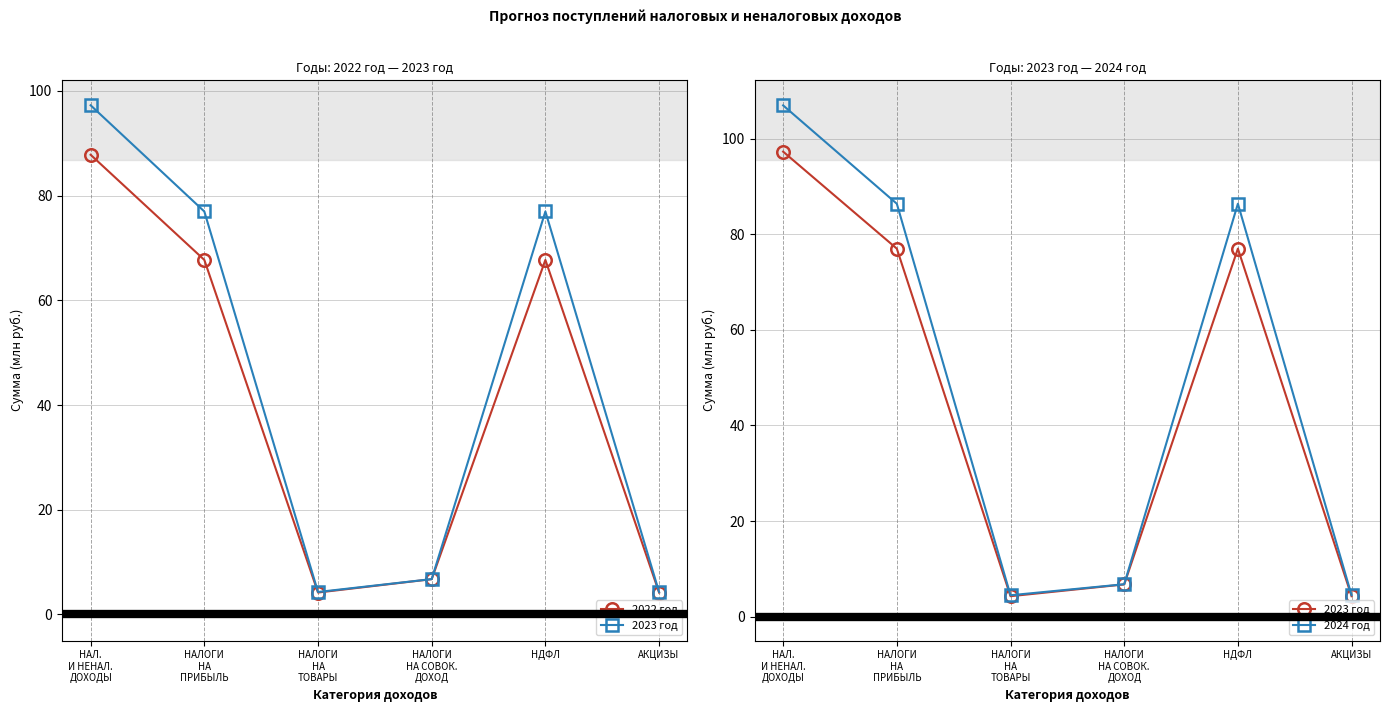

Which has a higher value, НАЛ.
И НЕНАЛ.
ДОХОДЫ or НАЛОГИ
НА
ТОВАРЫ?

НАЛ.
И НЕНАЛ.
ДОХОДЫ